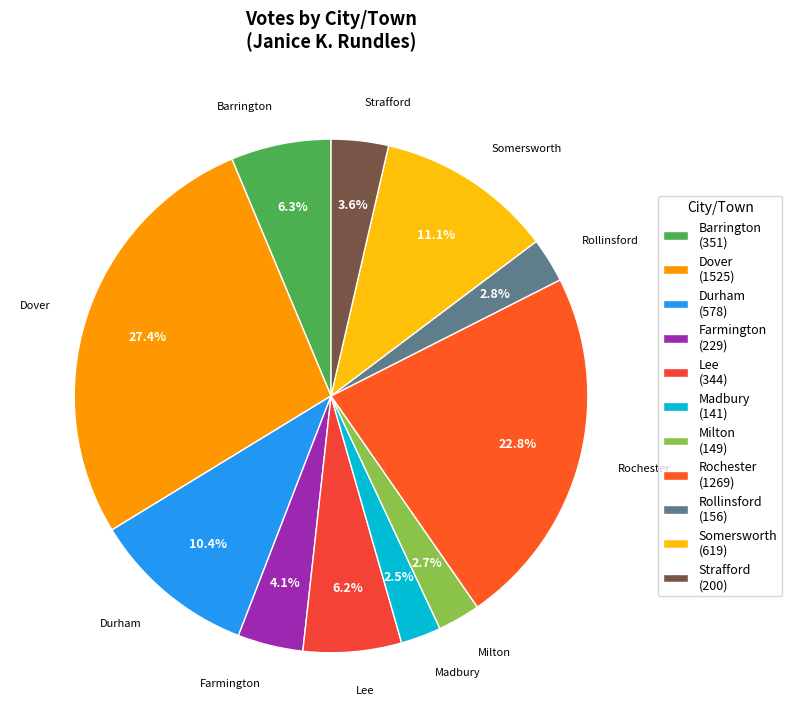

To the nearest percent, what is the average slice percentage?

9%